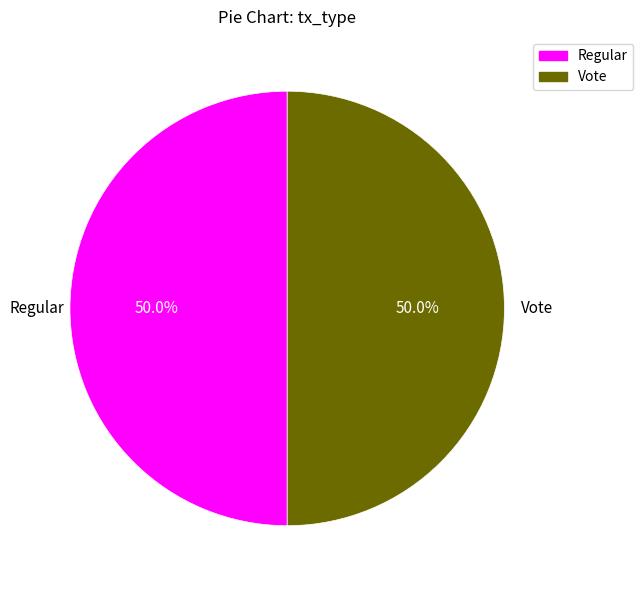

Combined, what portion of the pie is Regular and Vote?

100.0%